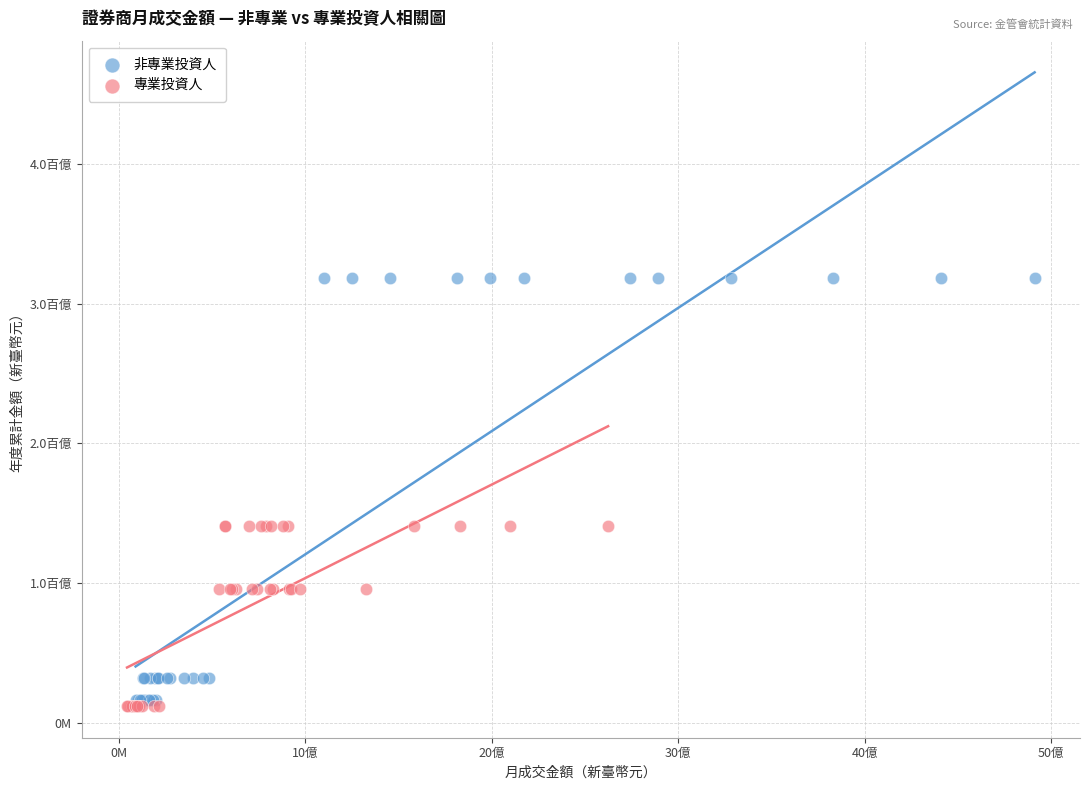

What are all the series names shown in the legend?

非專業投資人, 專業投資人